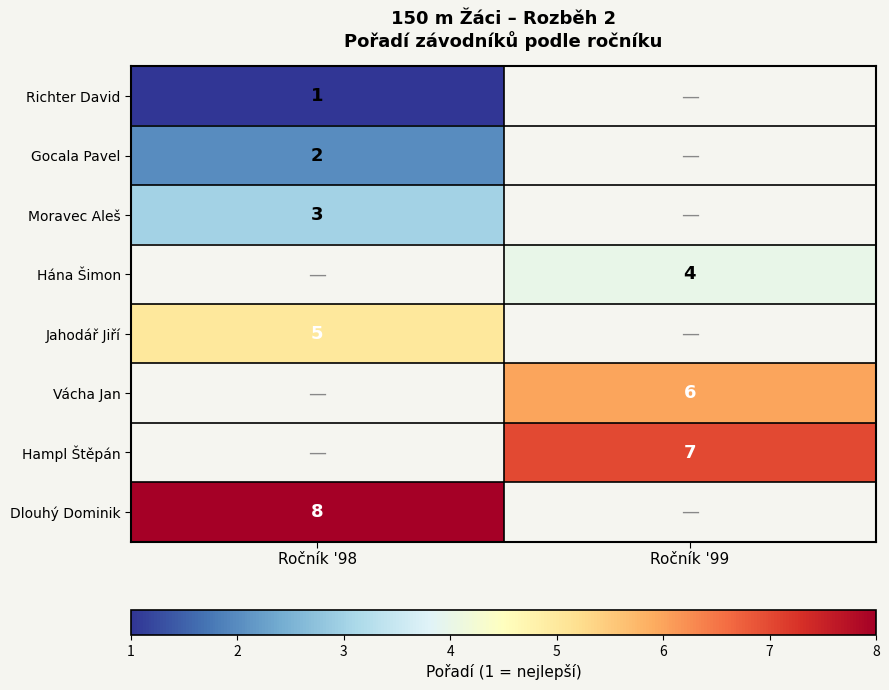

The Jahodář Jiří series shows 5 at Ročník '98. True or false?

True